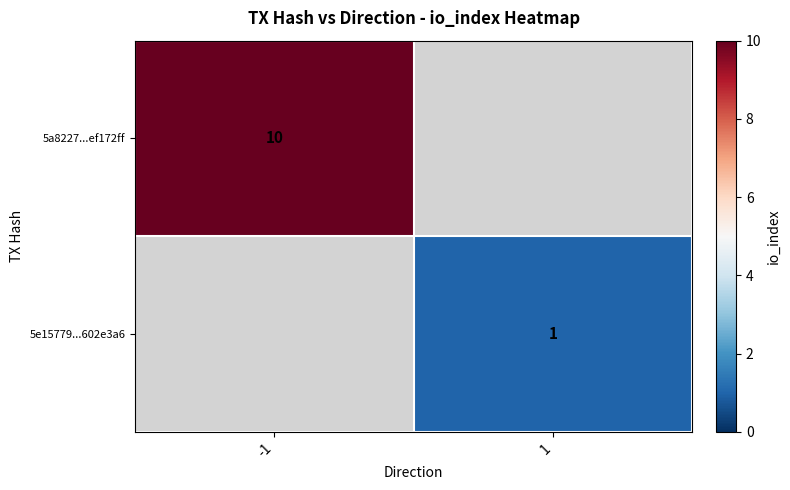

True or false: 5a8227...ef172ff has a value of 10 at -1.

True